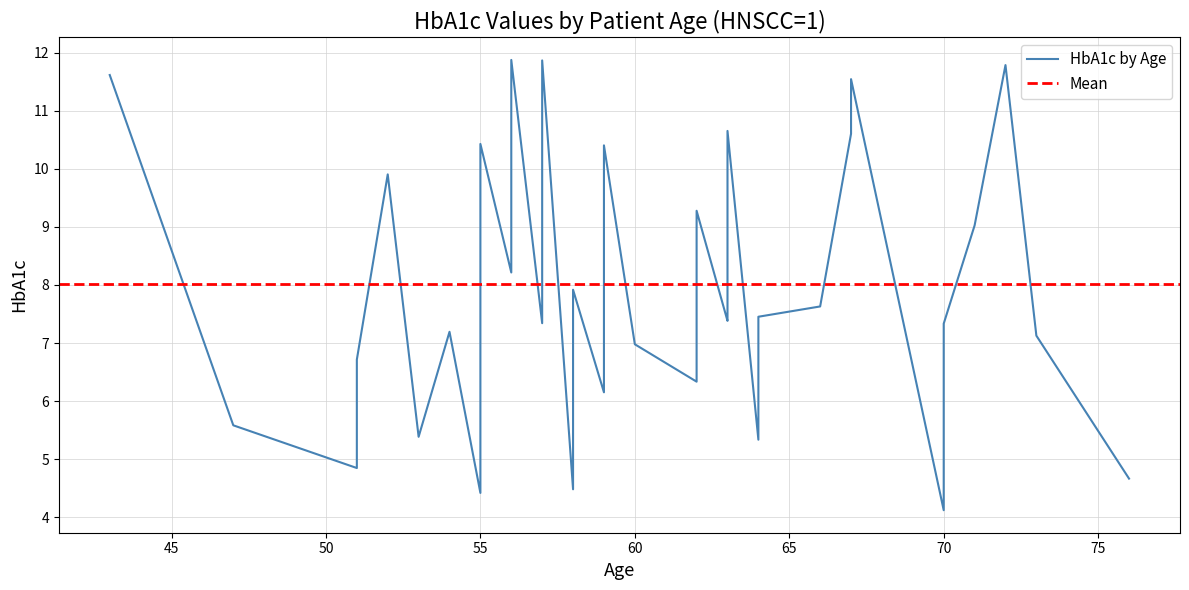

What is the change in value from 58 to 64?

+0.9